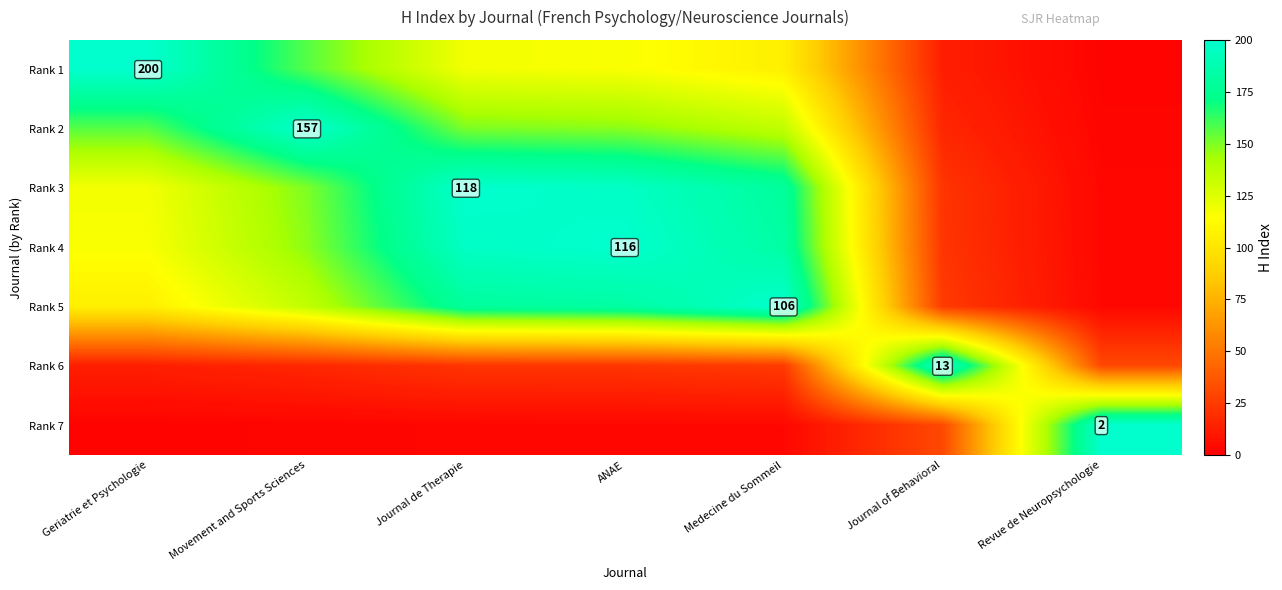

What is the average value of the Rank 7 series?

35.1